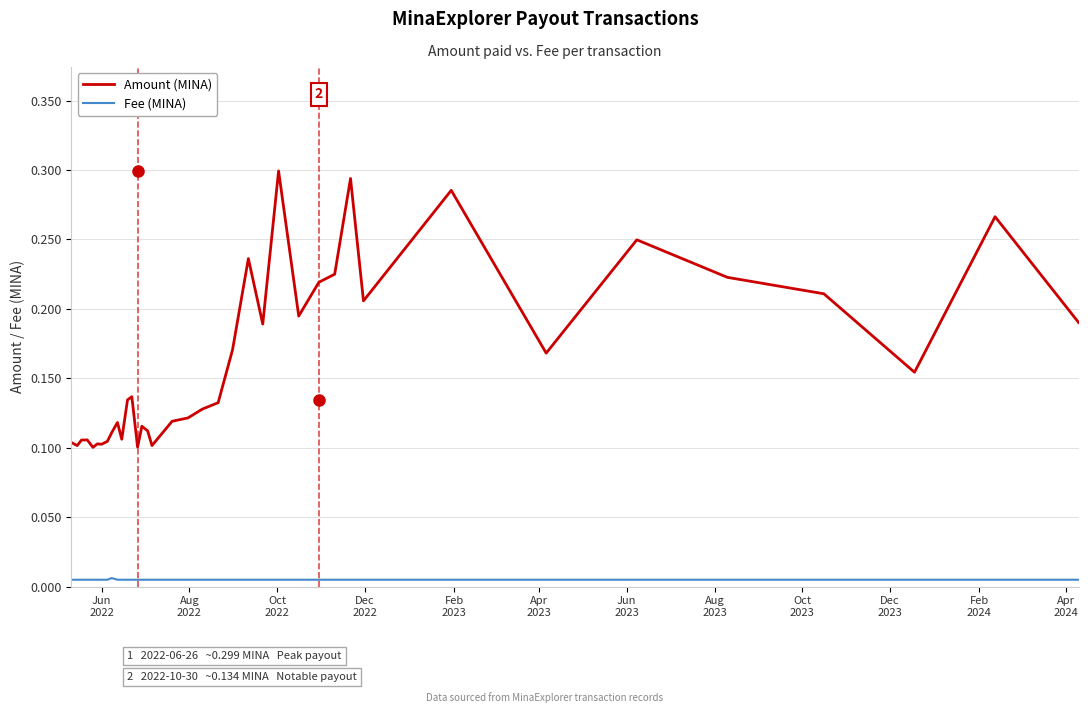

Rank the series by their average value, from highest to lowest.

Amount (MINA), Fee (MINA)